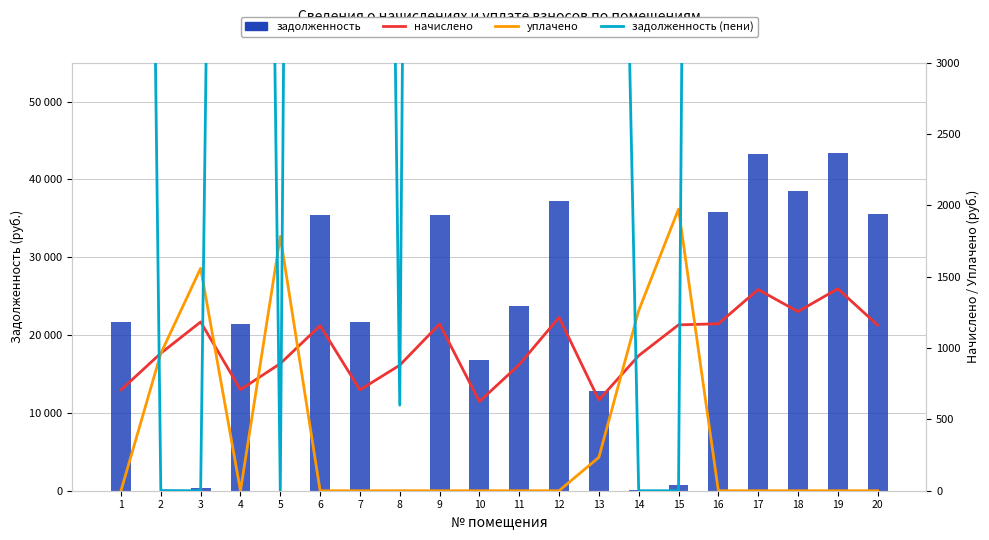

Reading right to left, transcribe all the data shown in this chart.

задолженность: 35590.6	43404.4	38499.4	43233.2	35875.8	740.0	37.8	12856.7	37244.5	23731.2	16778.0	35458.6	0.0	21673.7	35476.4	1.0	21373.2	375.5	0.0	21673.7
начислено: 1160.6	1415.5	1255.5	1409.9	1169.9	1162.5	946.7	636.1	1214.6	883.5	625.0	1168.1	879.8	706.8	1156.9	890.9	708.7	1183.0	963.5	706.8
уплачено: 0.0	0.0	0.0	0.0	0.0	1973.5	1262.2	234.0	0.0	0.0	0.0	0.0	0.0	0.0	0.0	1782.0	0.0	1558.8	962.2	0.0
задолженность (пени): 36751.2	44819.8	39754.9	44643.1	37045.7	0.0	0.0	13258.8	38459.1	24614.7	17403.0	36626.6	599.8	22380.5	36633.4	0.0	22081.8	0.0	1.2	22380.5